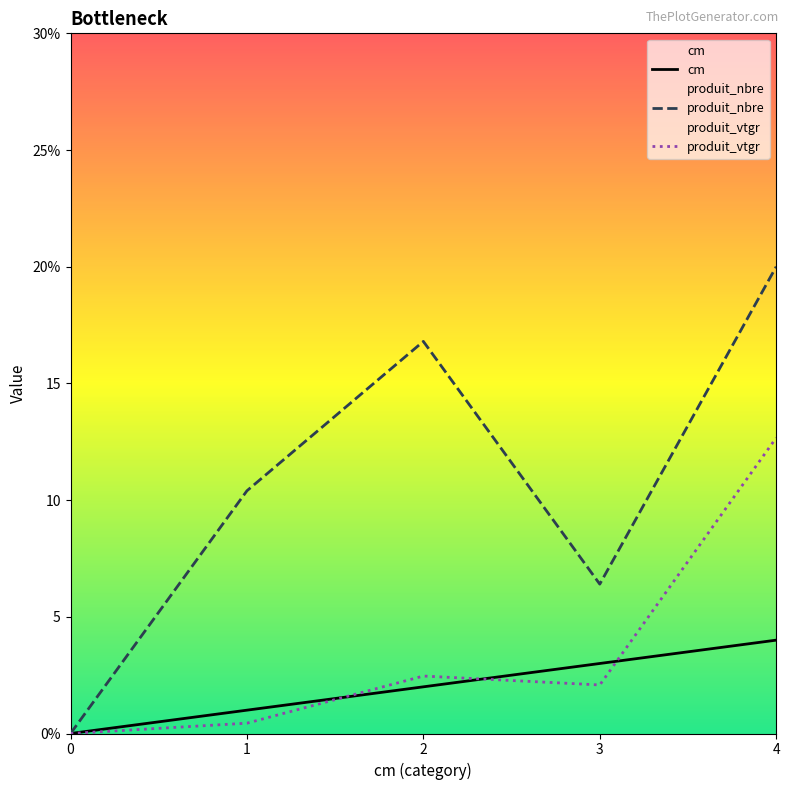

Rank the series at 3 from lowest to highest value.

produit_vtgr, cm, produit_nbre